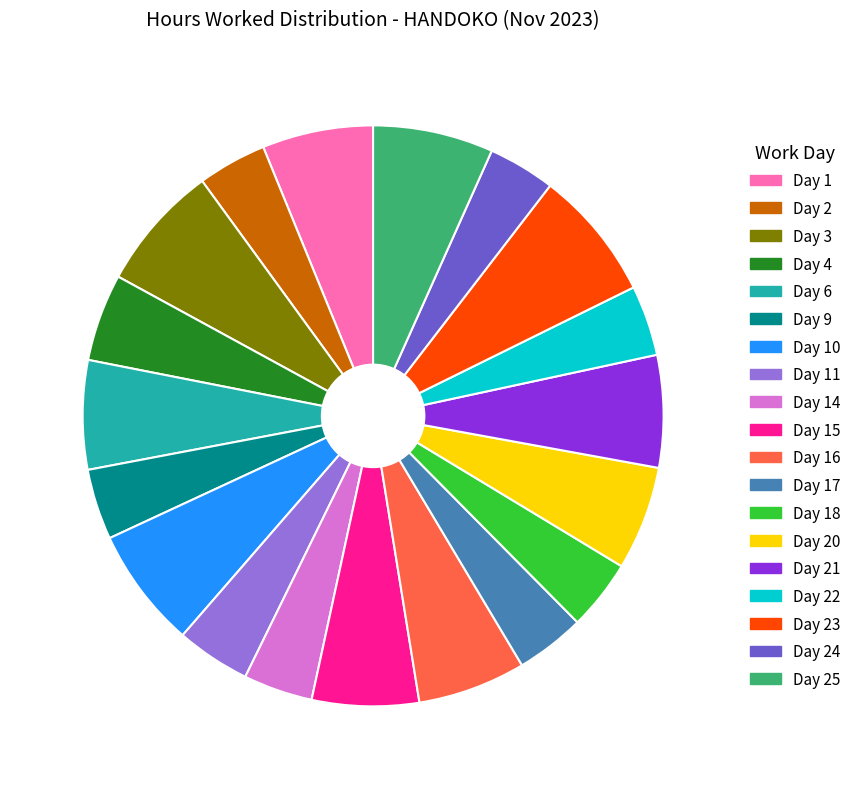

The Day 22 slice represents 4% of the pie. True or false?

True